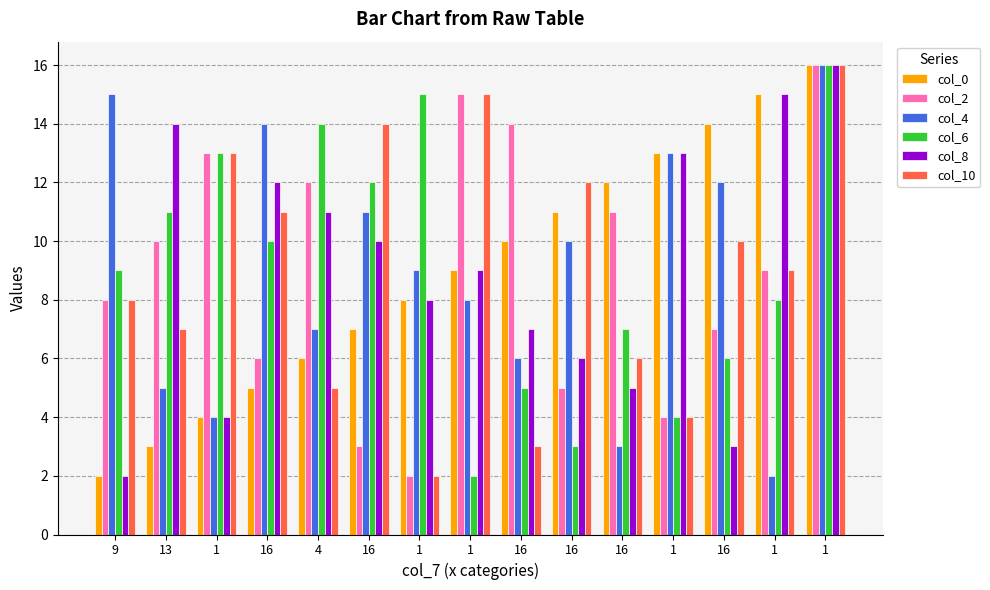

Does the chart contain stacked bars?

No